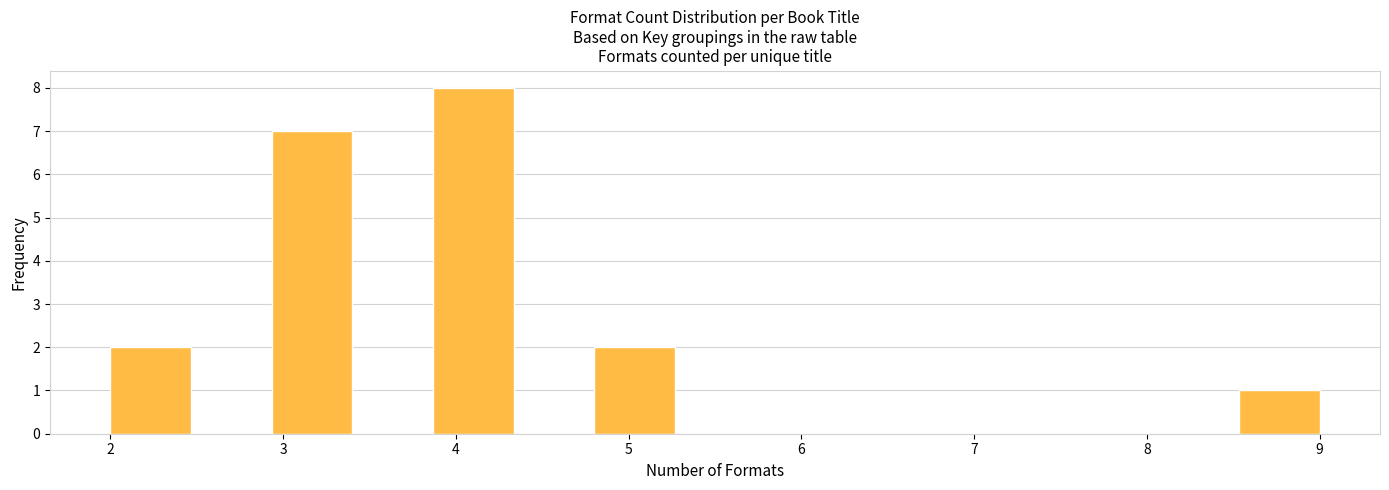

How tall is the bar that spans 8.5 to 9.0 on the x-axis? Neither the bar edges nor the heights are printed on the chart, so give them approximately, as read against the axes.

1